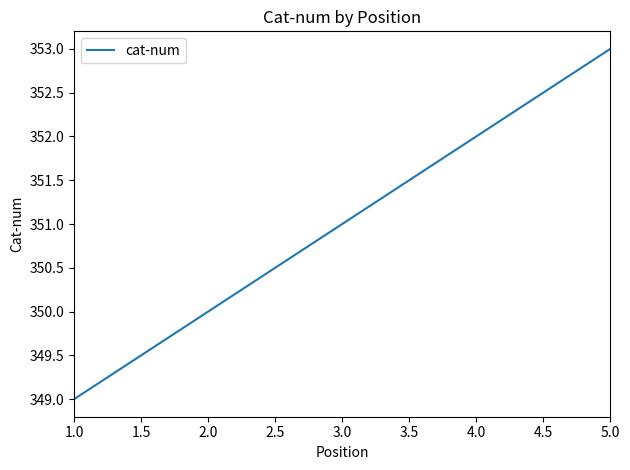

What is the difference between the second highest and minimum values?

3